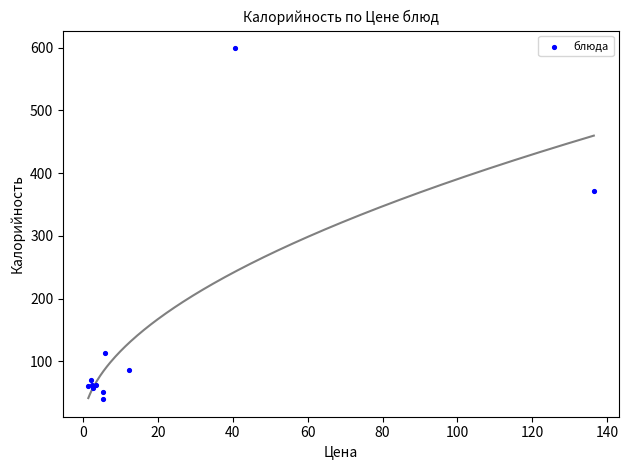

What Y value in the scatter plot is closest to 319?

370.8